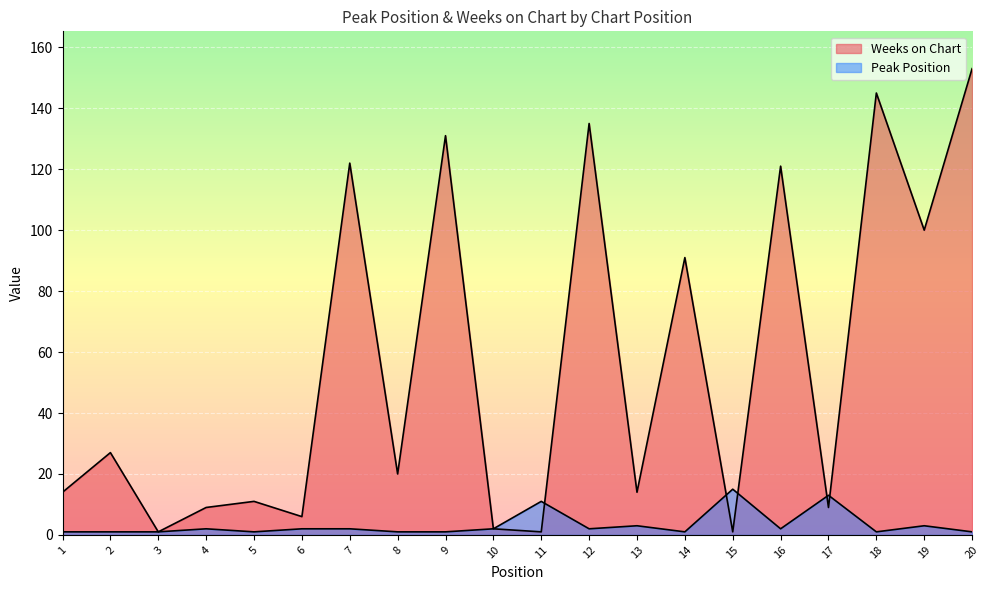

Does the chart display data point markers on the line(s)?

No